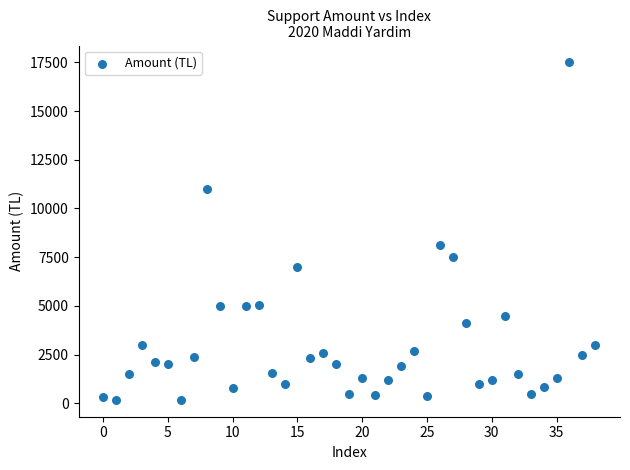

What is the range of Y values (max minus min)?

17319